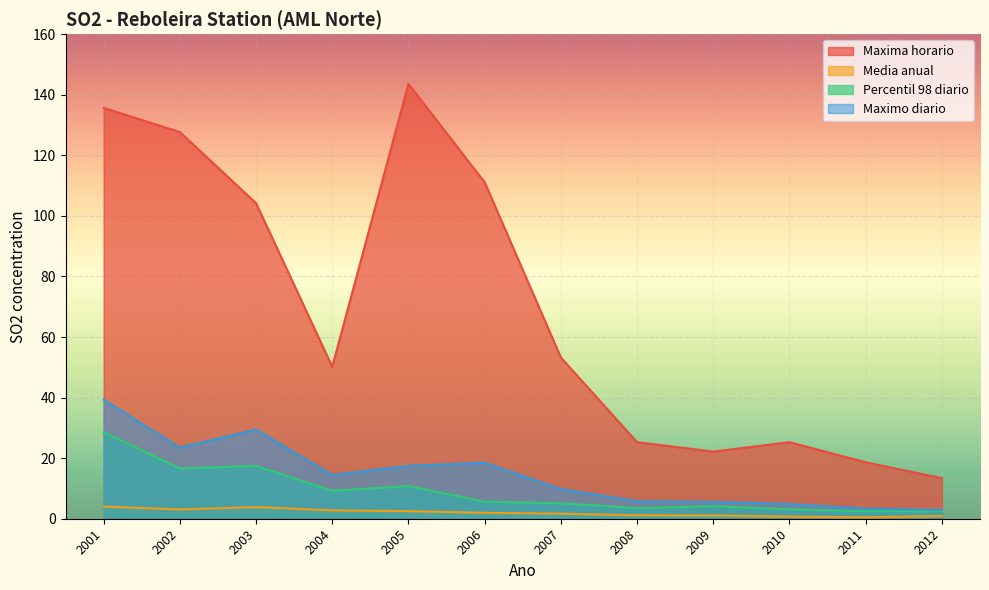

Which series has the widest spread of values?

Maxima horario